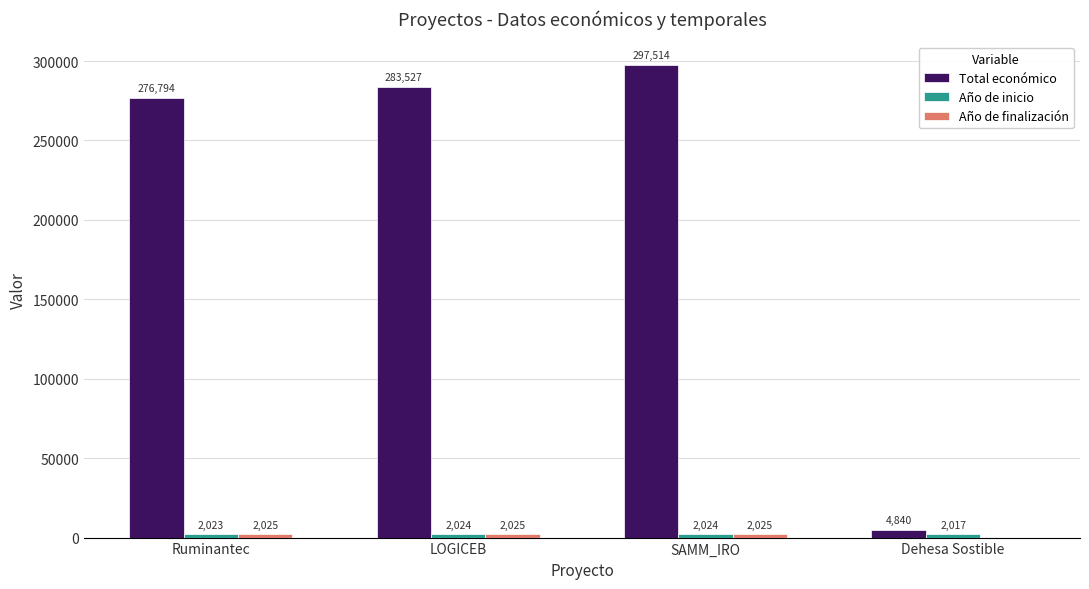

At which category is the sum across all series the highest?

SAMM_IRO